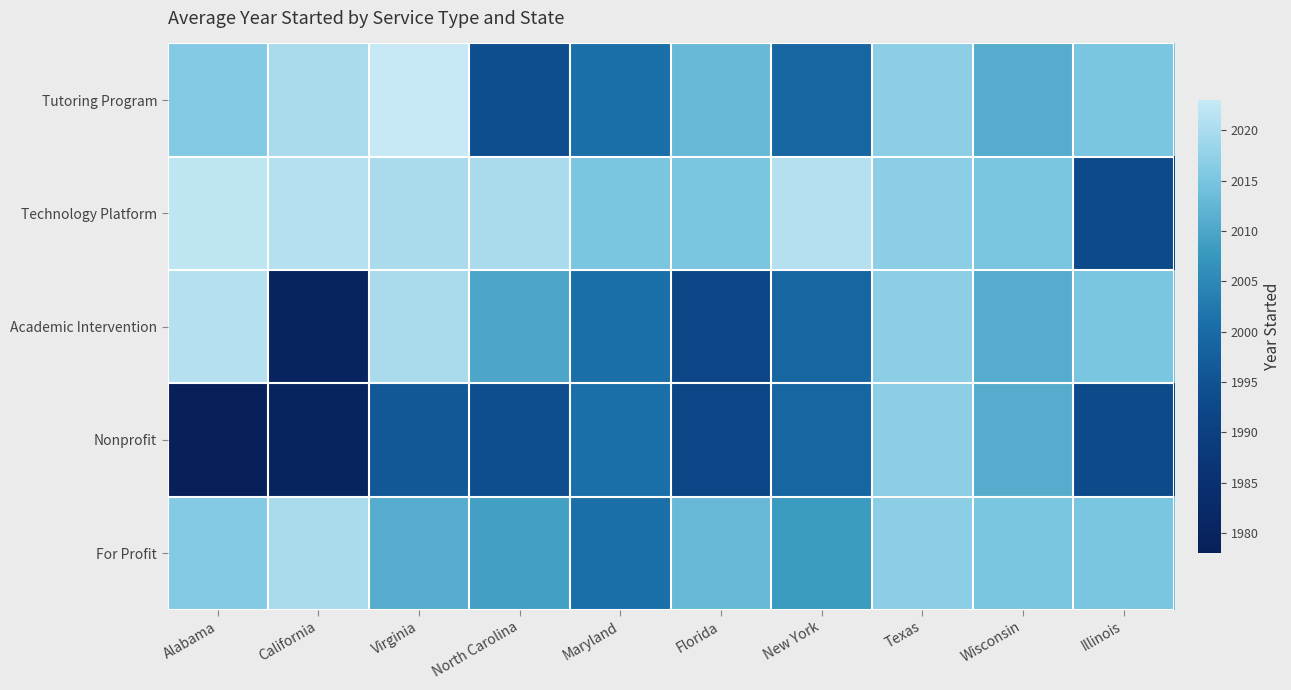

Reading left to right, transcribe all the data shown in this chart.

Tutoring Program: Alabama=2016	California=2020	Virginia=2023	North Carolina=1994	Maryland=2001	Florida=2013	New York=1999	Texas=2017	Wisconsin=2011	Illinois=2015
Technology Platform: Alabama=2022	California=2021	Virginia=2020	North Carolina=2020	Maryland=2015	Florida=2015	New York=2021	Texas=2017	Wisconsin=2015	Illinois=1993
Academic Intervention: Alabama=2021	California=1980	Virginia=2020	North Carolina=2010	Maryland=2001	Florida=1992	New York=1999	Texas=2017	Wisconsin=2011	Illinois=2015
Nonprofit: Alabama=1978	California=1980	Virginia=1996	North Carolina=1994	Maryland=2001	Florida=1992	New York=1999	Texas=2017	Wisconsin=2011	Illinois=1993
For Profit: Alabama=2016	California=2020	Virginia=2011	North Carolina=2009	Maryland=2001	Florida=2013	New York=2008	Texas=2017	Wisconsin=2015	Illinois=2015